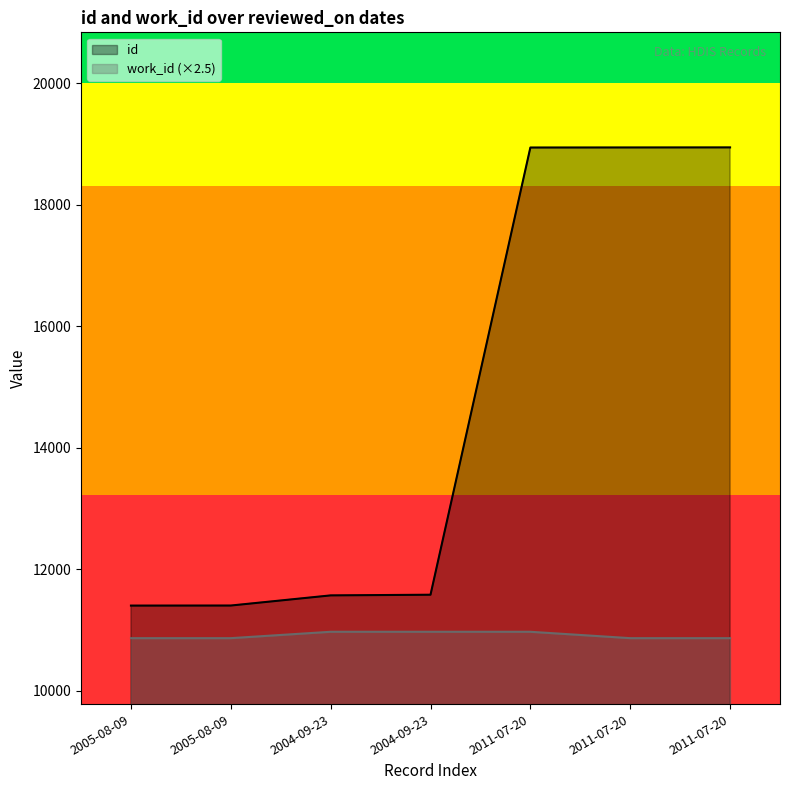

The work_id series shows 10865 at 2011-07-20. True or false?

True